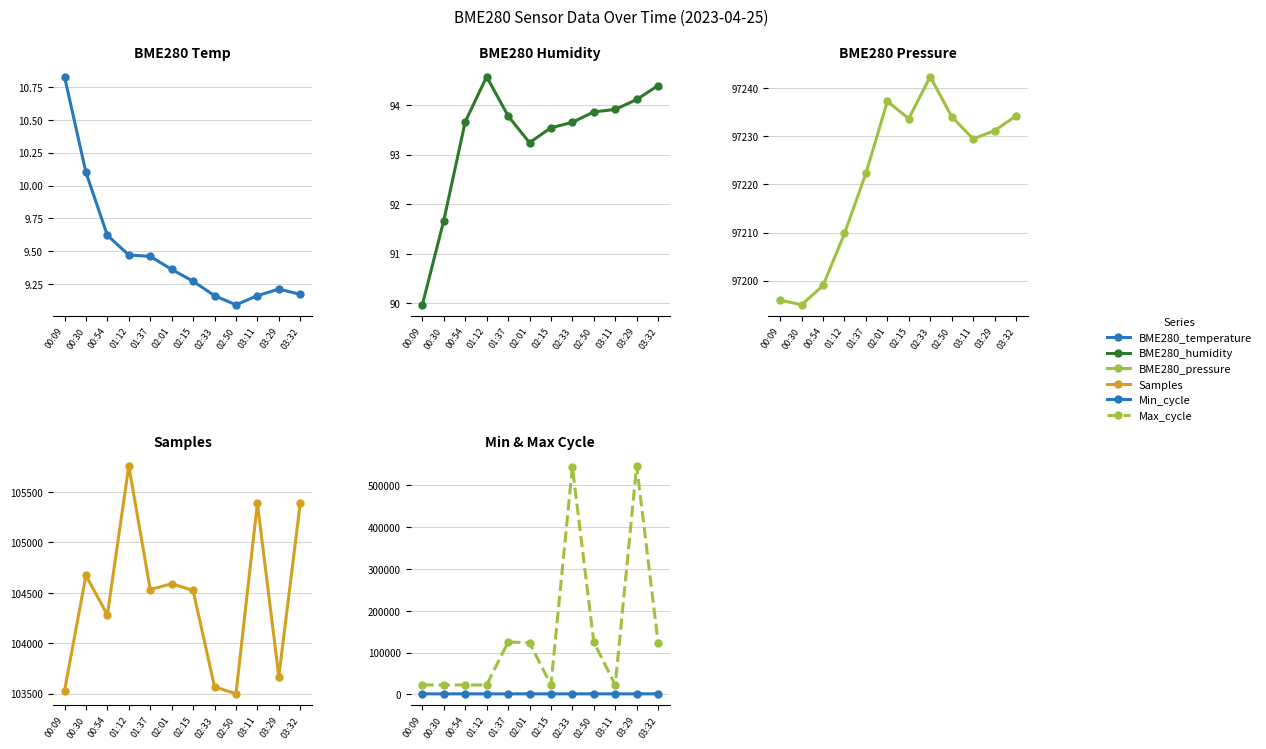

Does the chart have visible grid lines?

Yes